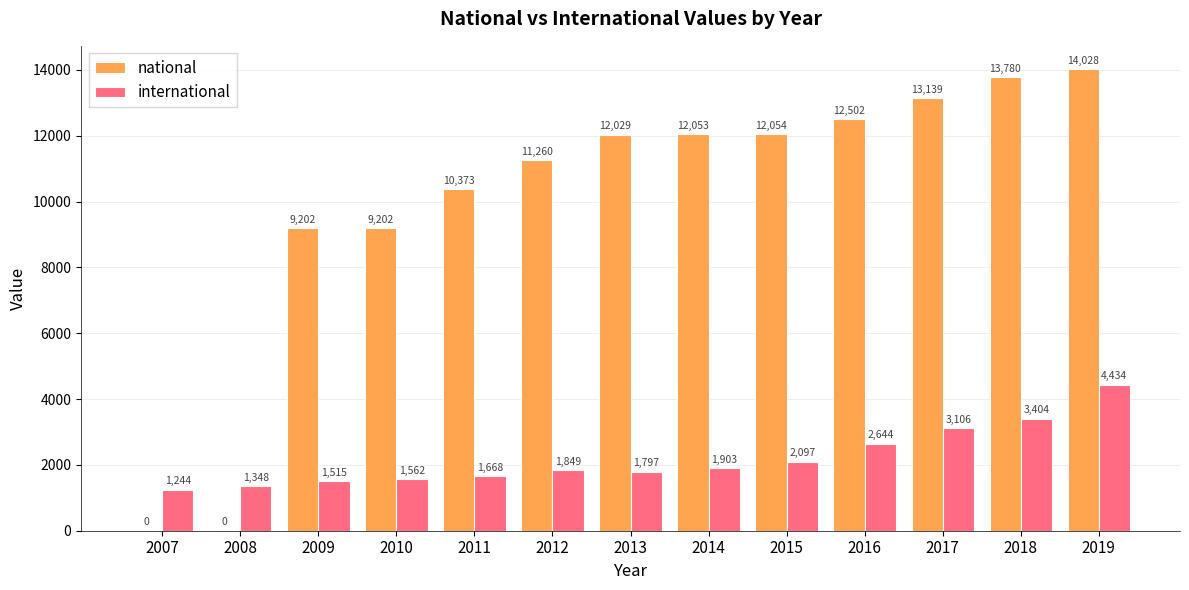

At which label is international closest to 2839?

2016